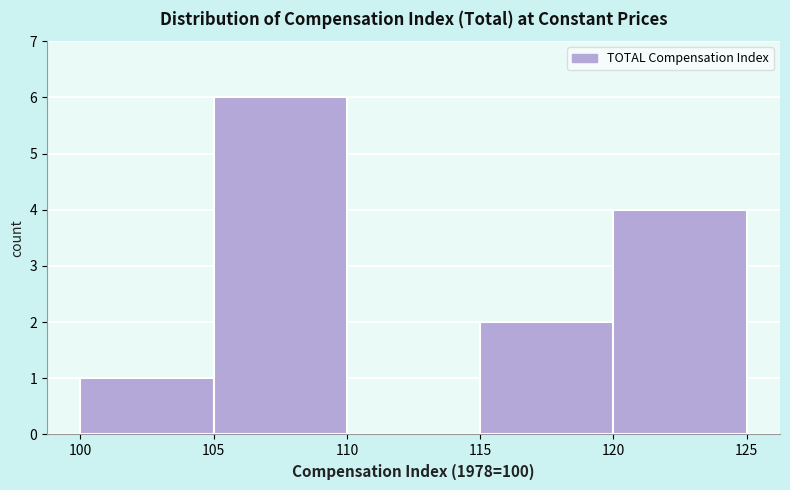

Reading left to right, transcribe this chart: for each bar, give the range it covers on the x-axis and its height. The values are not printed on the chart, so give them approximately, as read against the axis.

100 to 105: 1
105 to 110: 6
110 to 115: 0
115 to 120: 2
120 to 125: 4